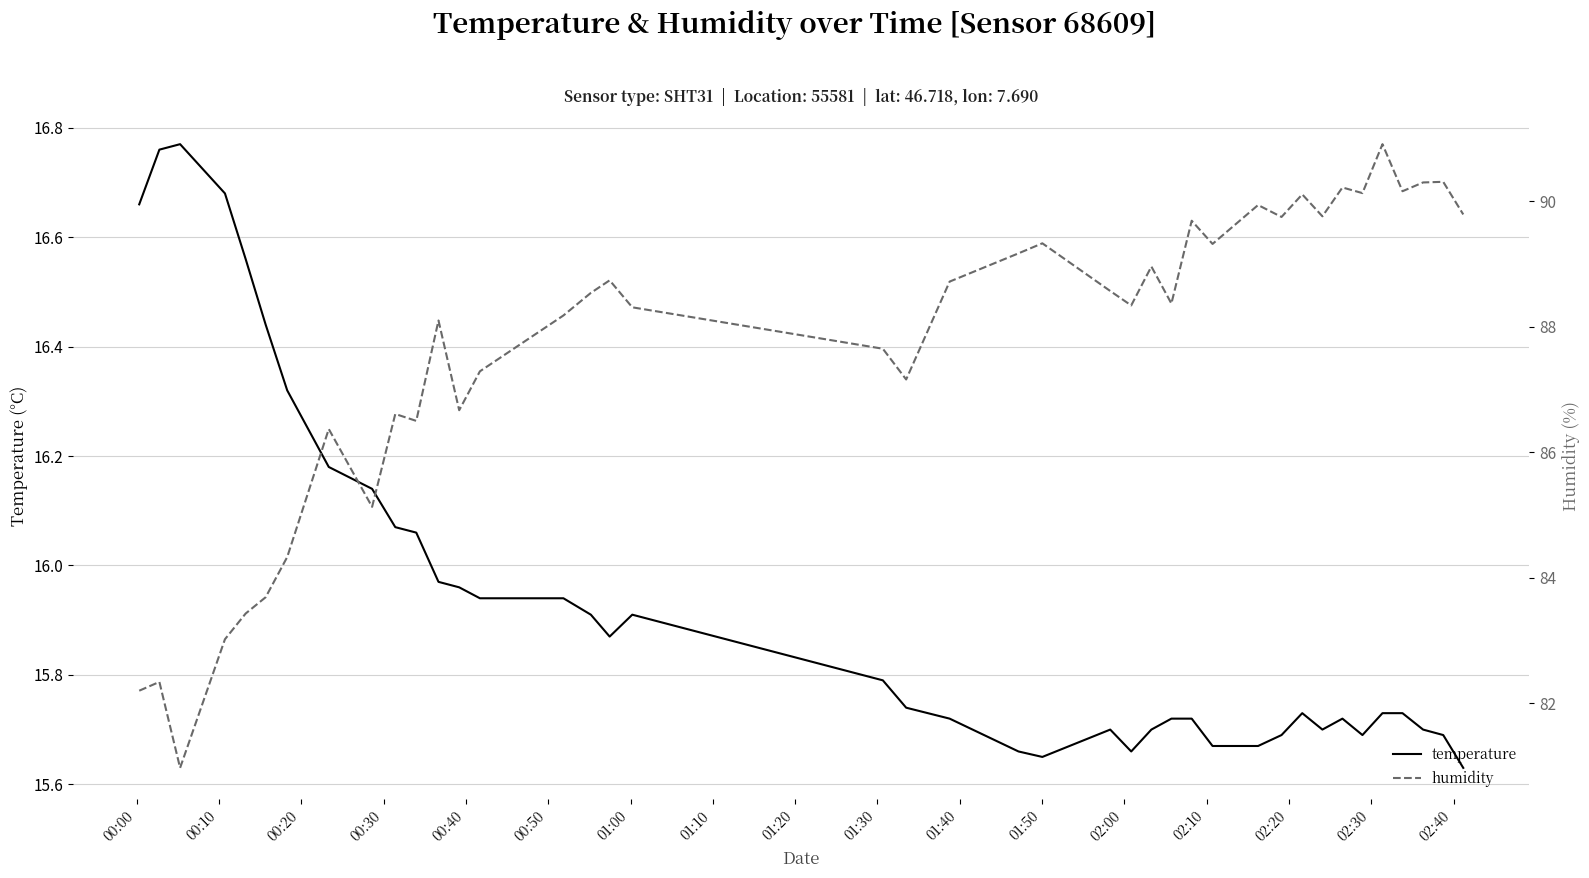

What is the average value of the temperature series?

15.9